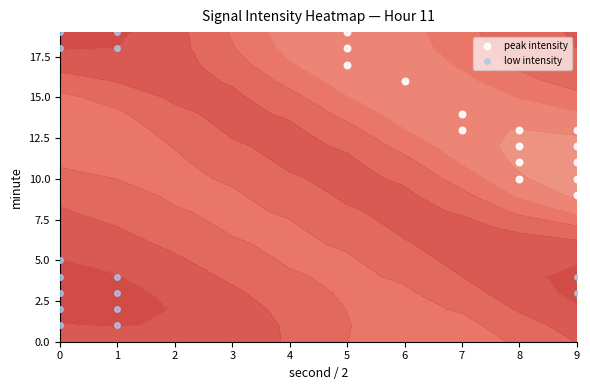

What is the difference between the peak intensity values at 6 and 5?

2